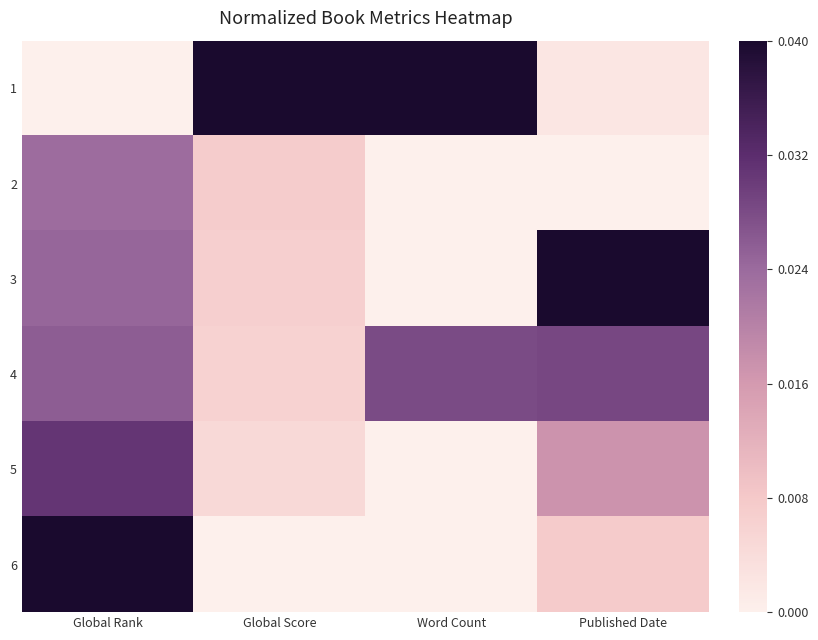

Reading left to right, what are all the values shown in this chart?

1: Global Rank=0.0	Global Score=1.0	Word Count=1.0	Published Date=0.0
2: Global Rank=0.6	Global Score=0.2	Word Count=-0.5	Published Date=0.0
3: Global Rank=0.6	Global Score=0.2	Word Count=0.0	Published Date=1.0
4: Global Rank=0.6	Global Score=0.1	Word Count=0.7	Published Date=0.7
5: Global Rank=0.8	Global Score=0.1	Word Count=-0.5	Published Date=0.4
6: Global Rank=1.0	Global Score=0.0	Word Count=-0.5	Published Date=0.2